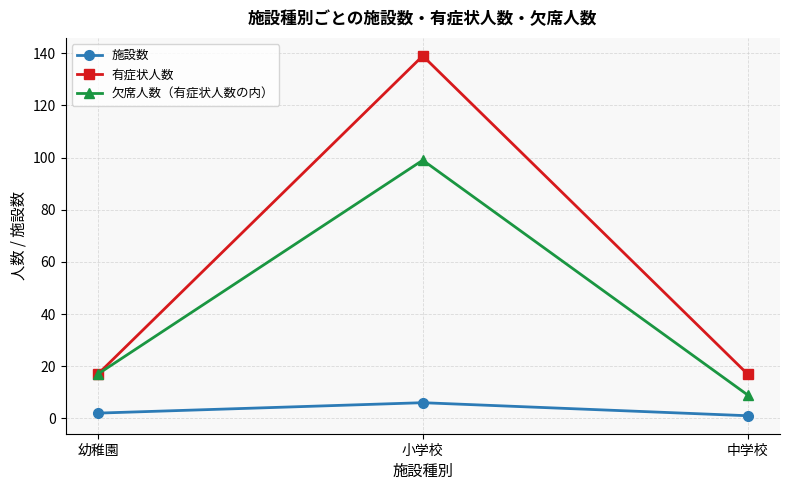

Rank the series at 中学校 from highest to lowest value.

有症状人数, 欠席人数（有症状人数の内）, 施設数